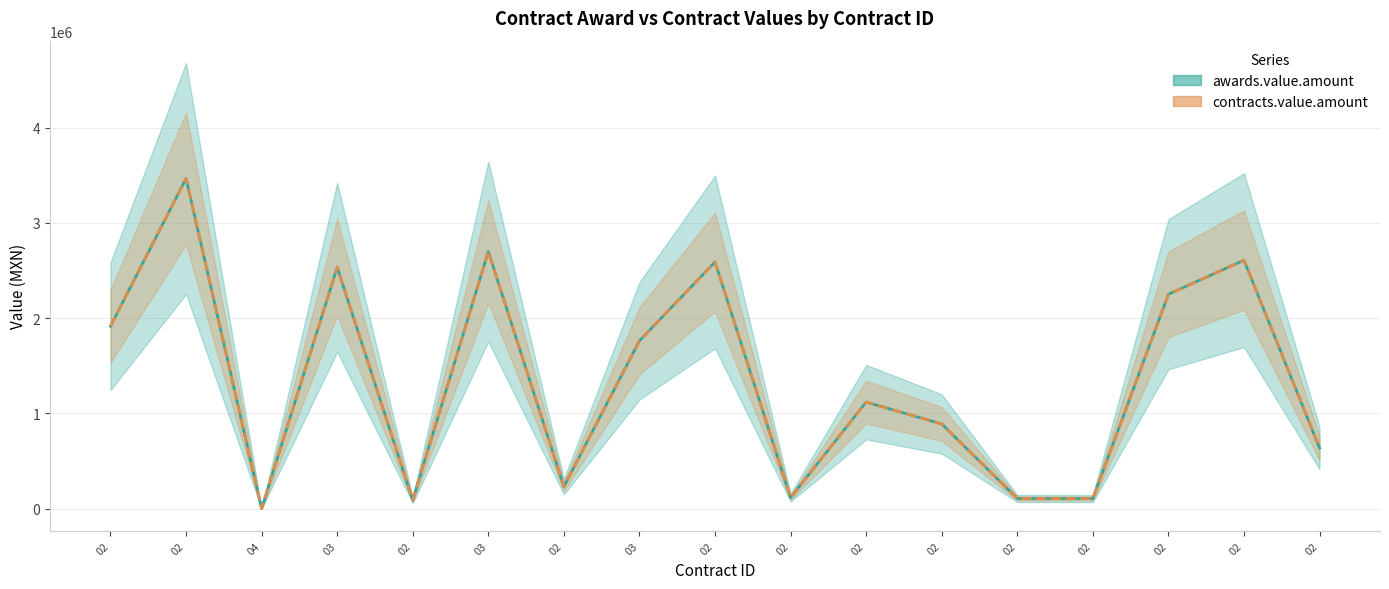

At how many categories does at least one series exceed 3025001?

1